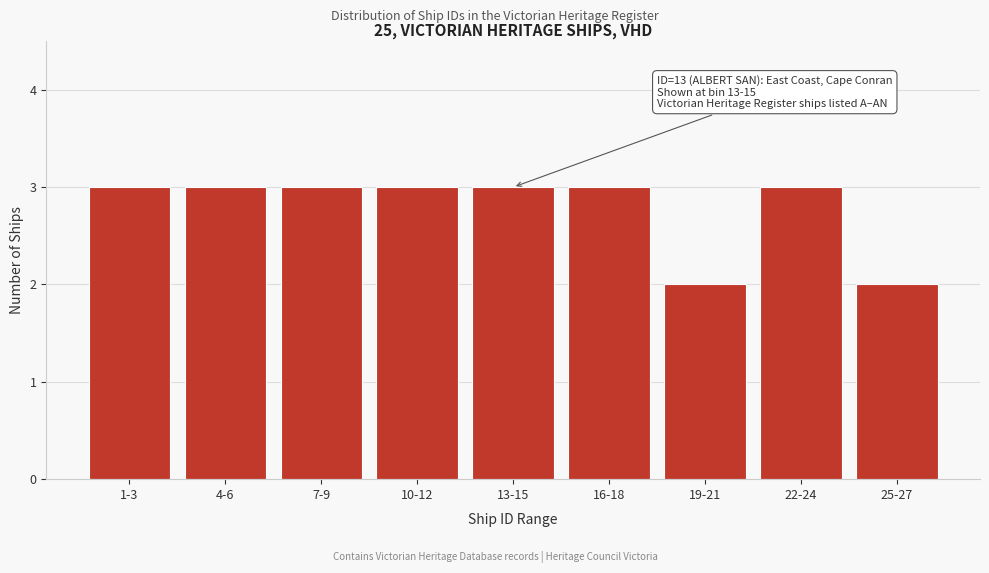

Reading left to right, transcribe all the data shown in this chart.

1-3=3	4-6=3	7-9=3	10-12=3	13-15=3	16-18=3	19-21=2	22-24=3	25-27=2